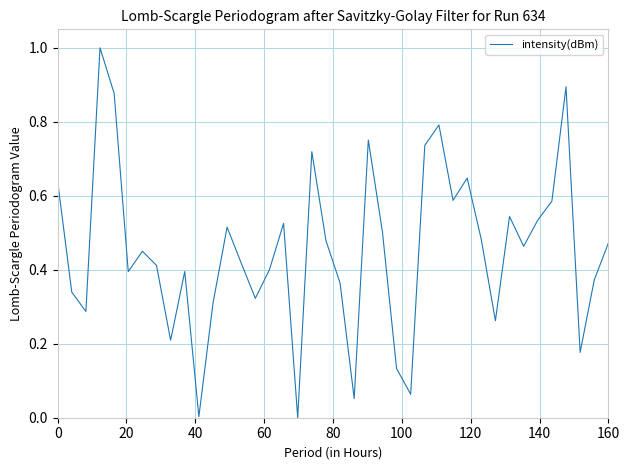

What is the maximum value shown in the chart?

1.0